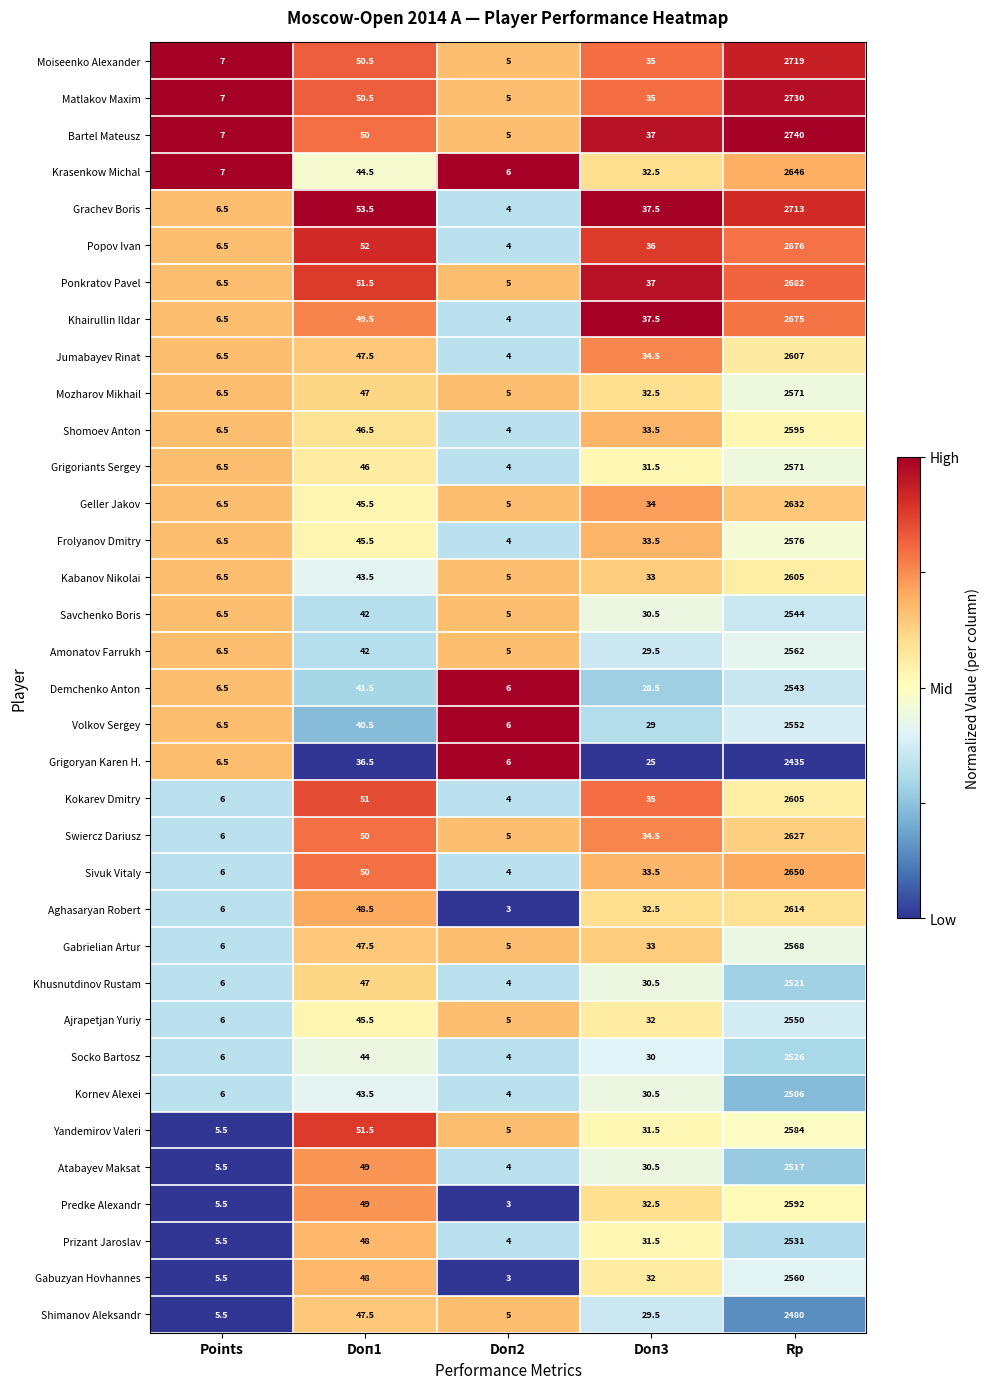

Rank the categories by Jumabayev Rinat value from highest to lowest.

Rp, Doп1, Doп3, Points, Doп2